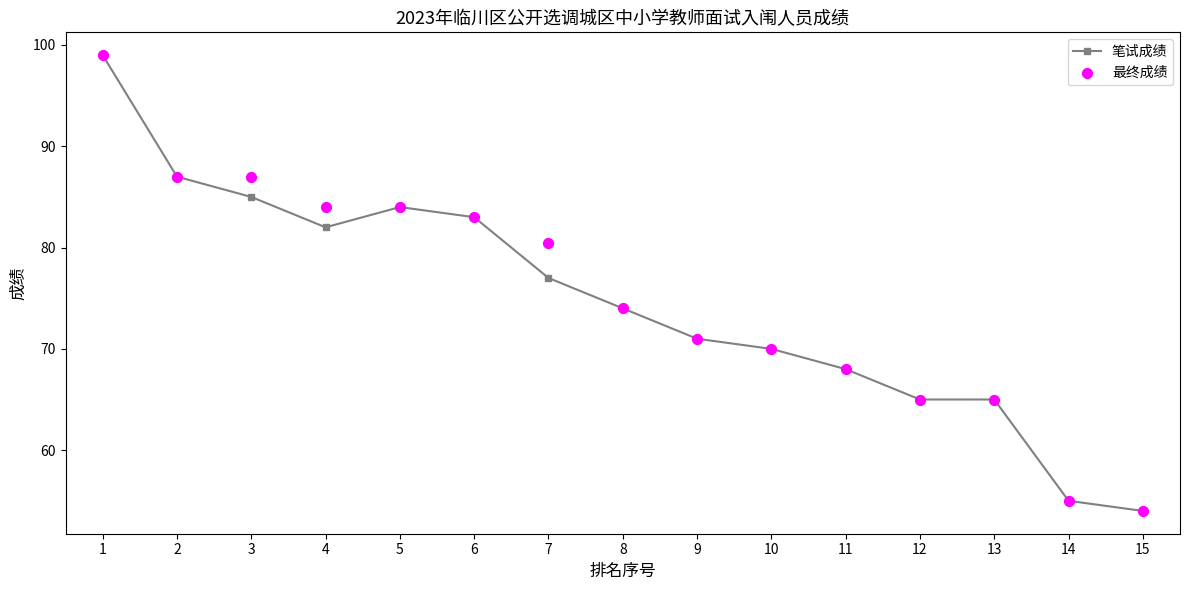

Which series has the widest spread of Y values?

笔试成绩